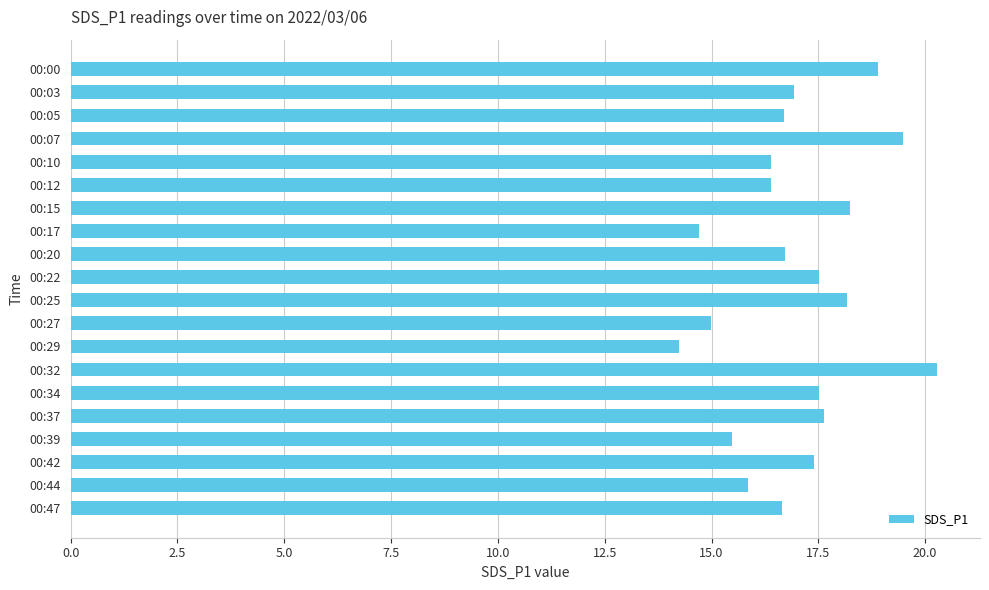

Are the bars horizontal?

Yes